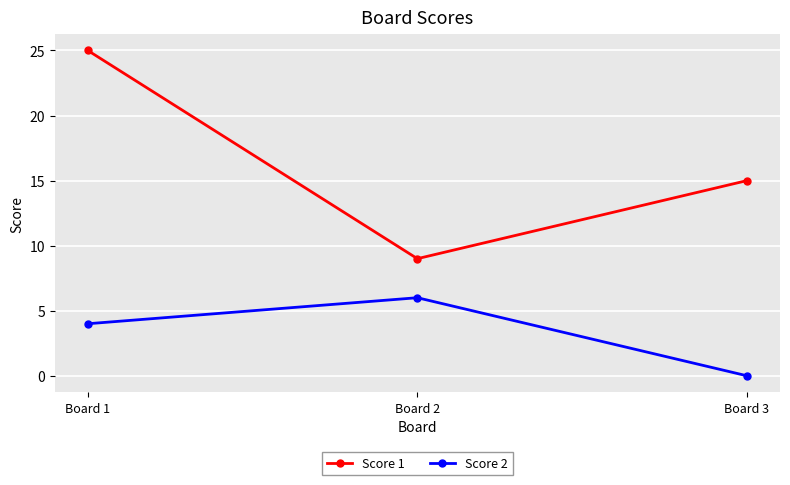

What is the value of the Score 2 point at the 1st from the left?

4